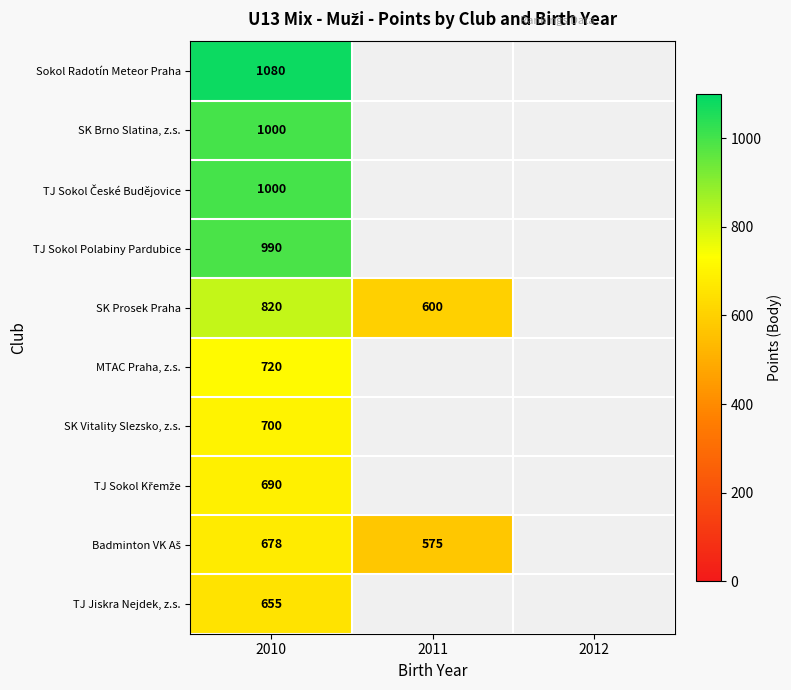

Count the number of data series in this chart.

10